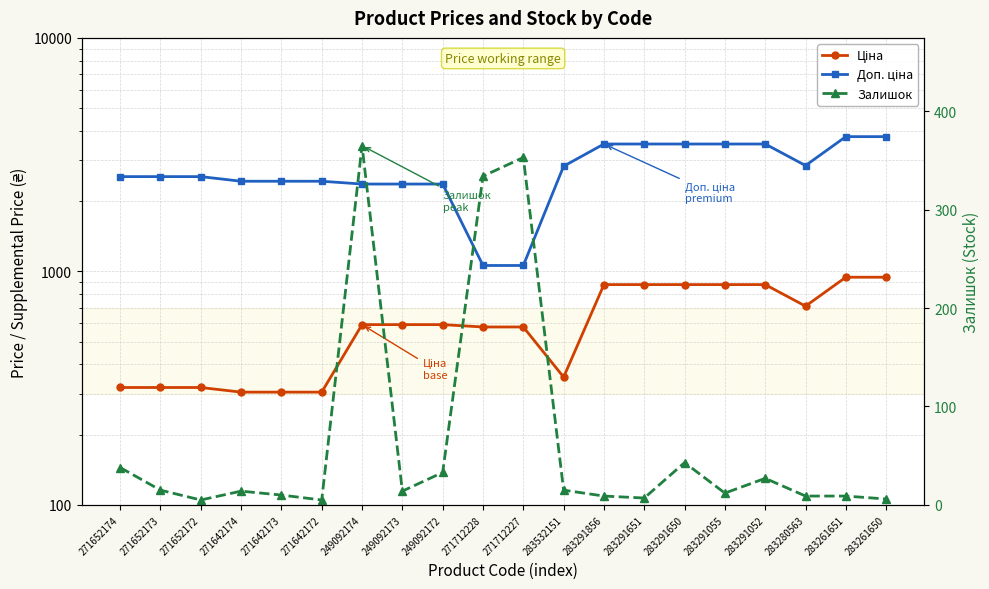

What is the difference between the highest and lowest values at 283532151?

2806.2